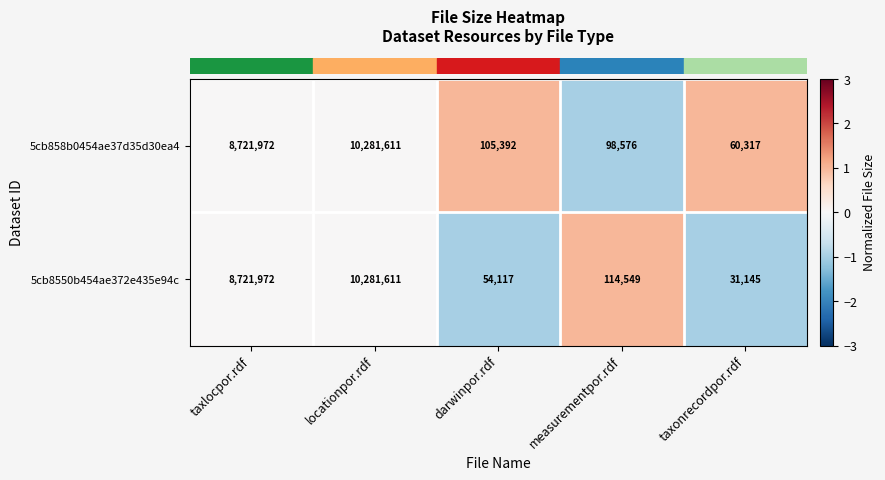

How many series are shown in this chart?

2